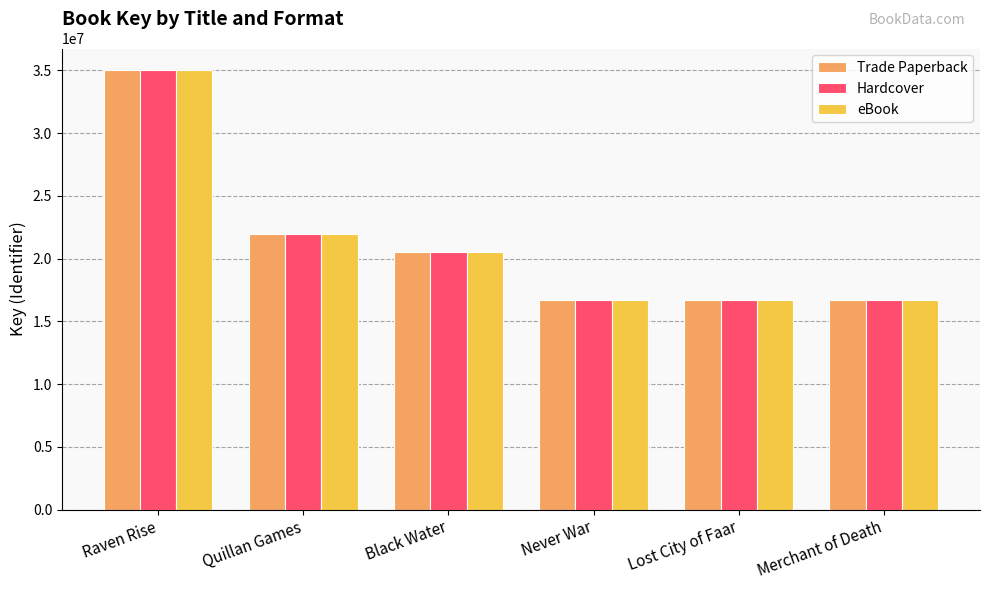

What is the value of the Trade Paperback bar at the 2nd from the left?

21987940